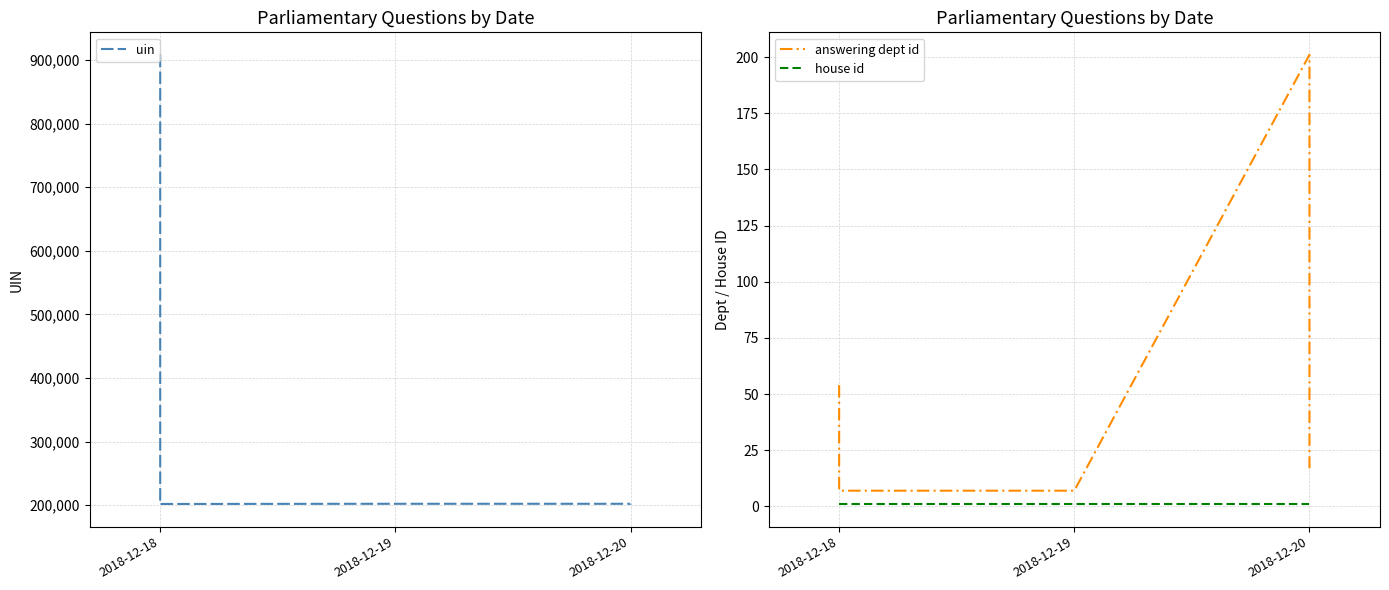

True or false: uin and answering dept id cross at least once.

False